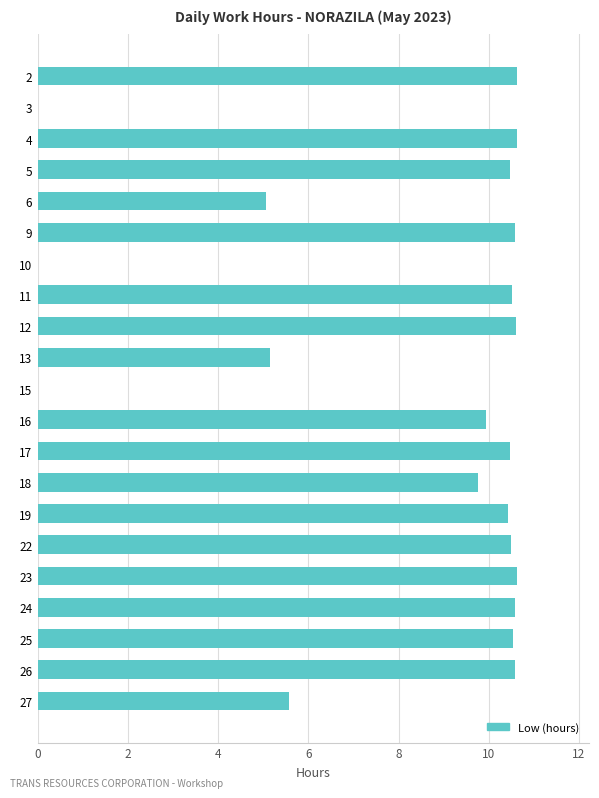

Count the number of categories in the chart.

21